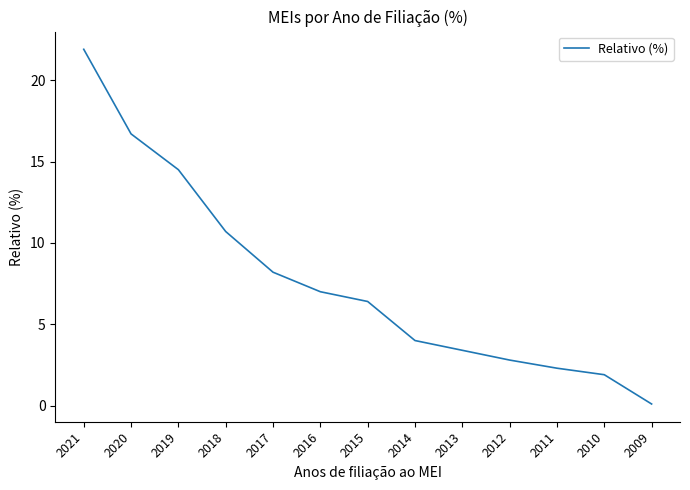

Is it true that the value at 2012 is 1.1?

False